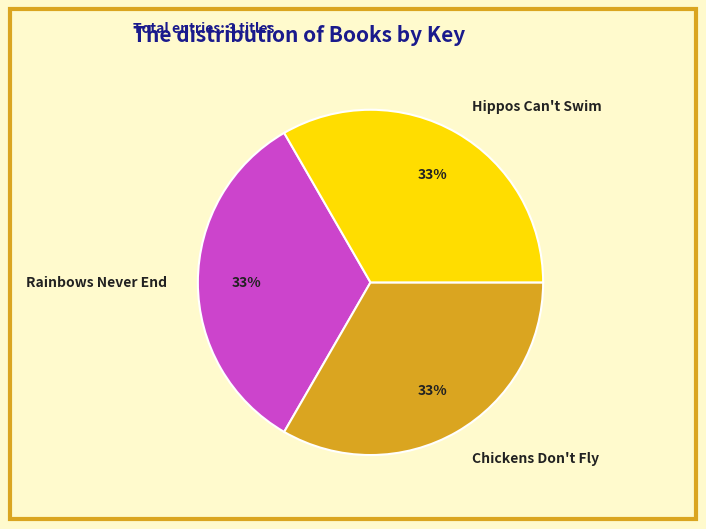

How many slices are in this pie chart?

3